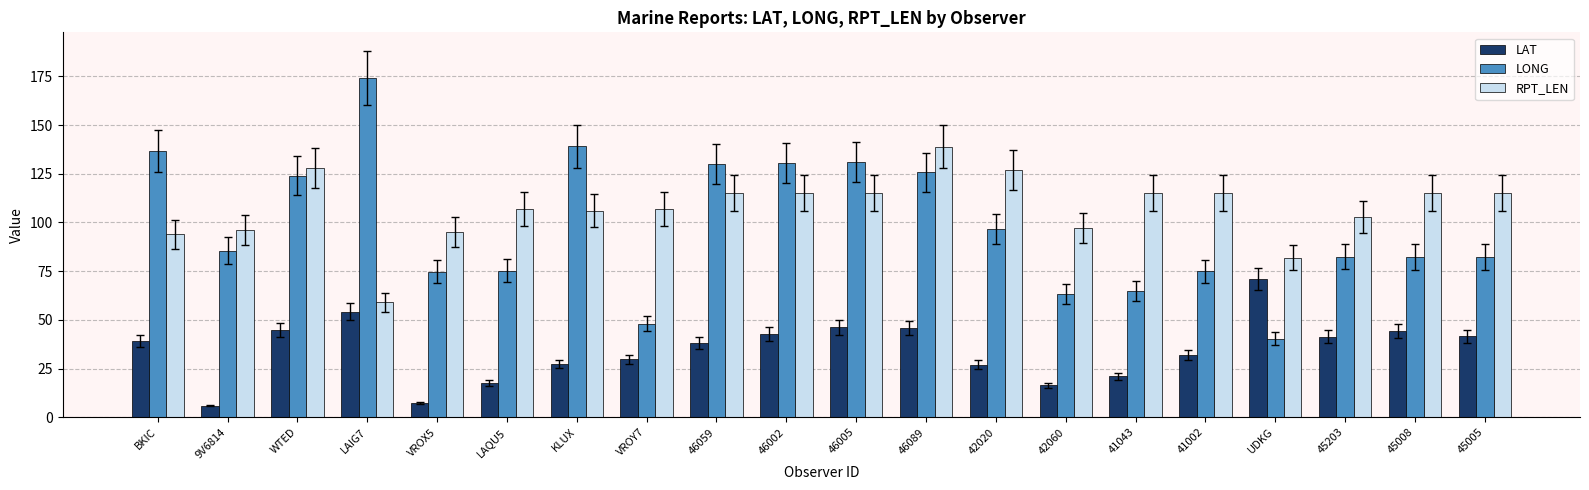

What is the difference between the second highest and minimum values in the LAT series?

48.2